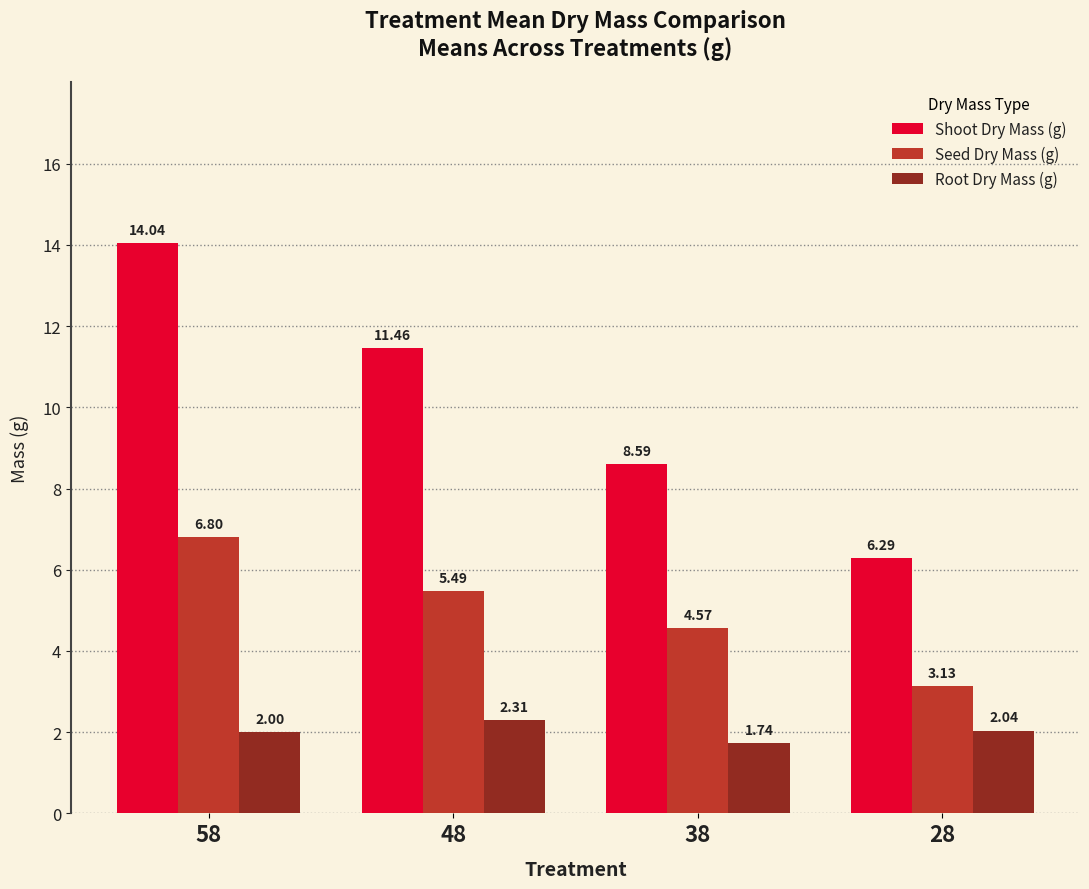

What are all the series names shown in the legend?

Shoot Dry Mass (g), Seed Dry Mass (g), Root Dry Mass (g)